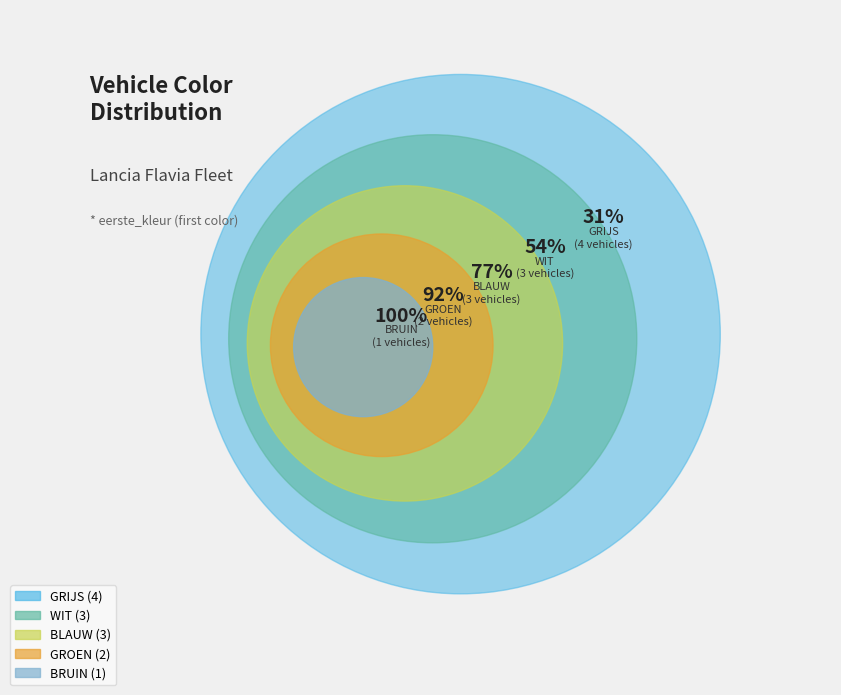

True or false: FLAVIA SEDAN accounts for 21% of the total.

False